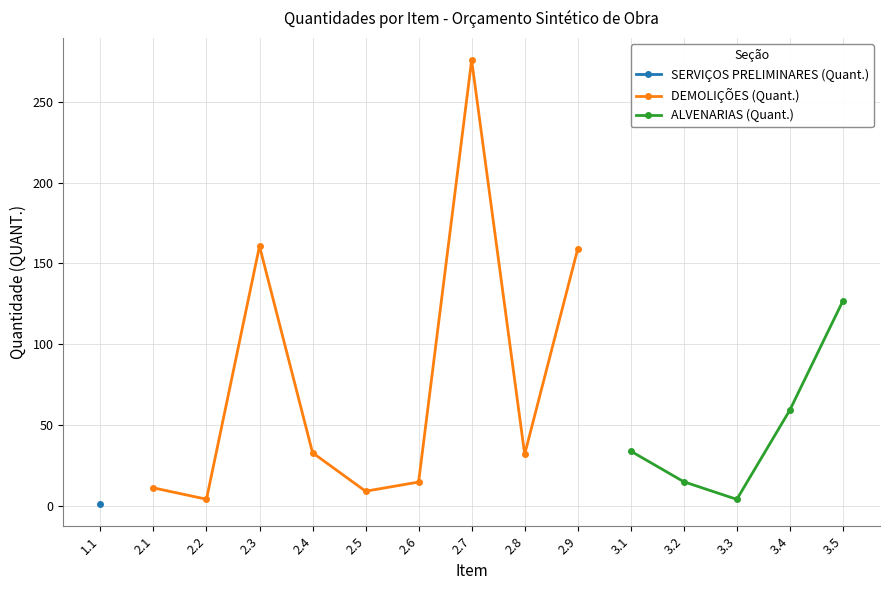

At how many categories does at least one series exceed 152?

3